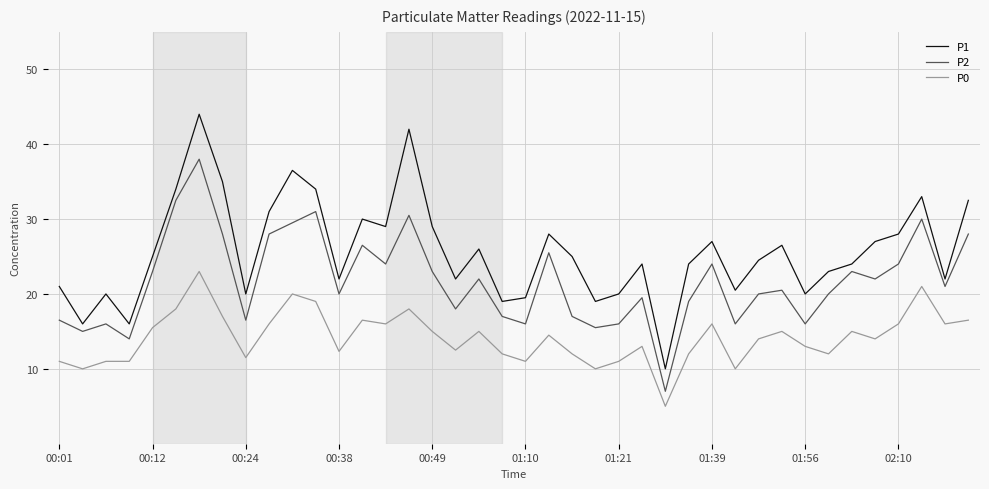

Which series has the largest total across all categories?

P1